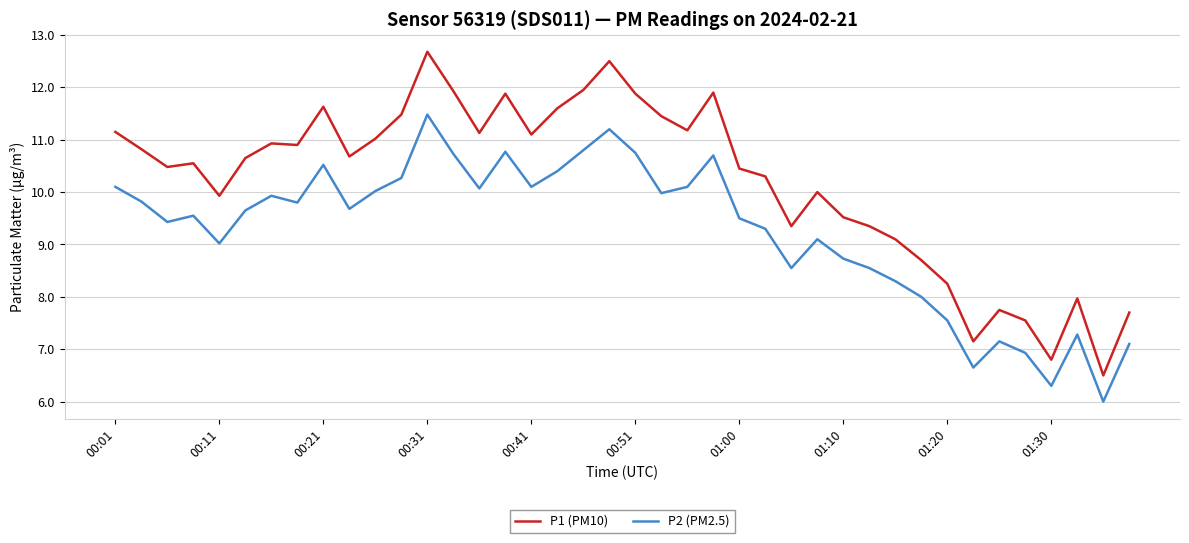

What is the difference between the second highest and minimum values in the P1 (PM10) series?

6.0